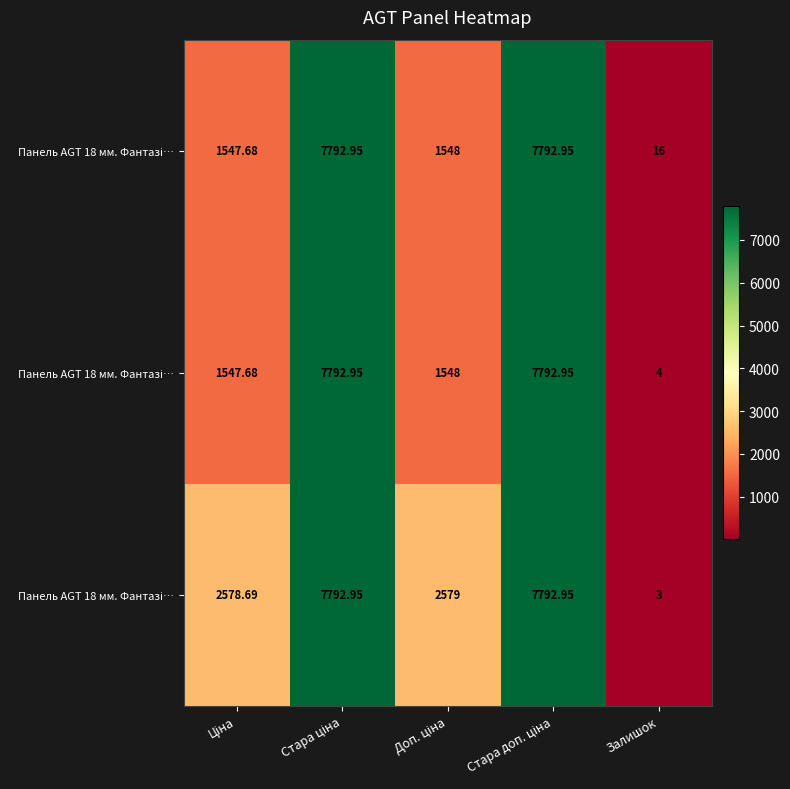

What is the smallest value displayed?

3.0